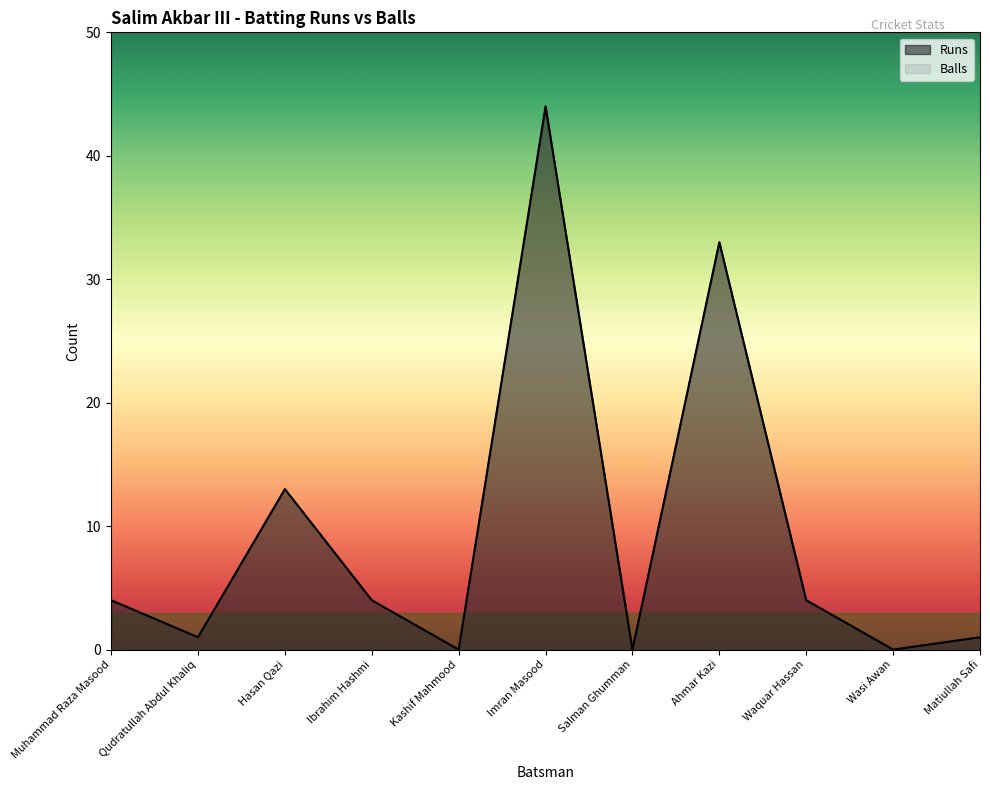

What is the sum of the Balls values at Qudratullah Abdul Khaliq and Imran Masood?

45